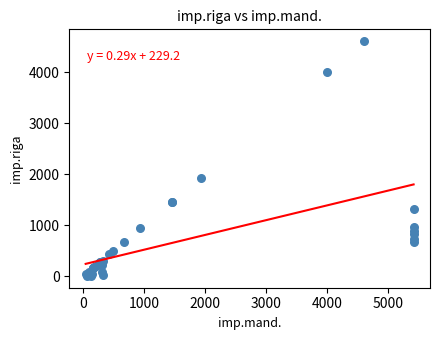

What Y value in the scatter plot is closest to 2309?

1932.3